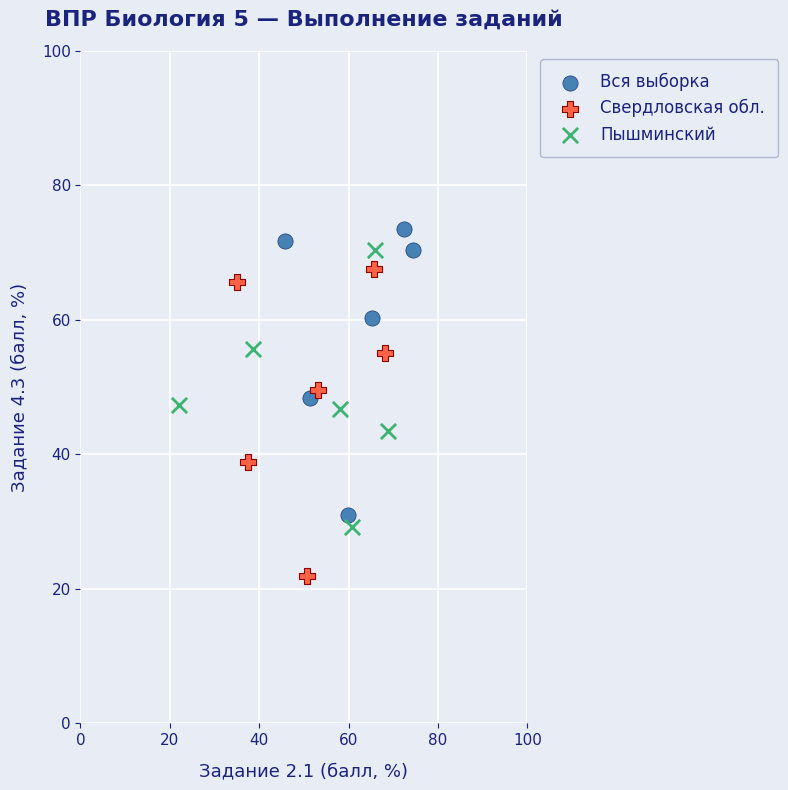

Which series contains the lowest Y value?

Свердловская обл.